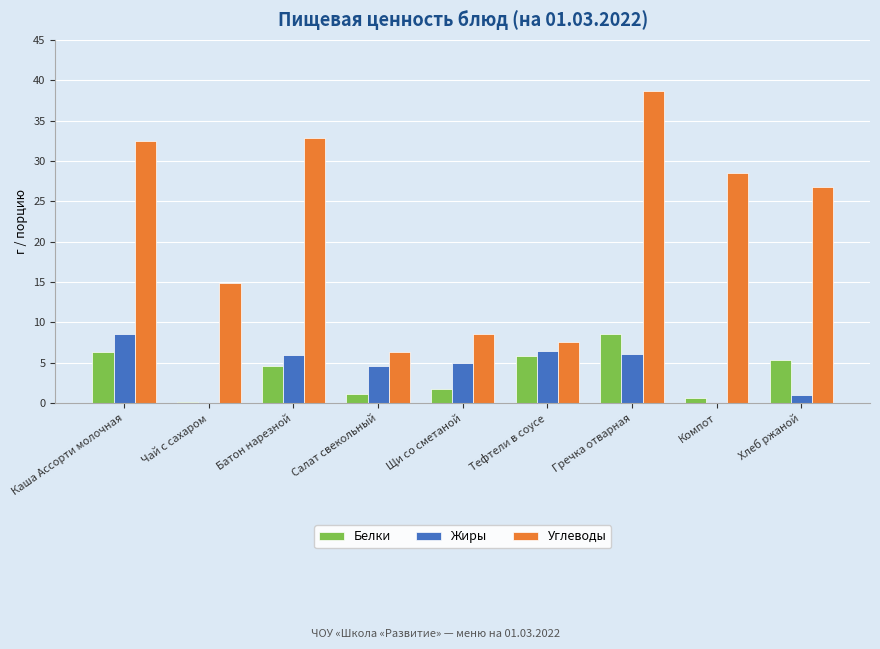

What is the maximum value for Углеводы?

38.6